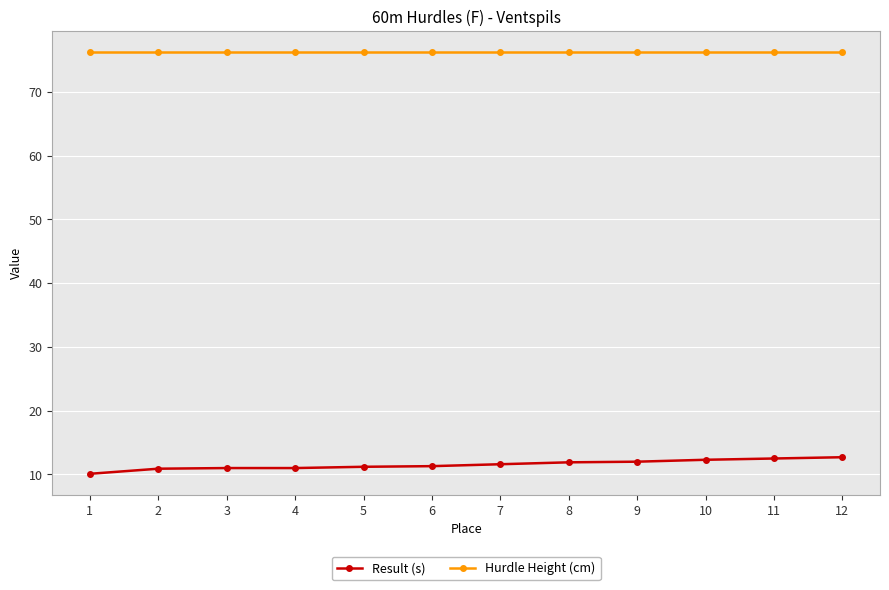

List the series in order of their overall mean, highest first.

Hurdle Height (cm), Result (s)